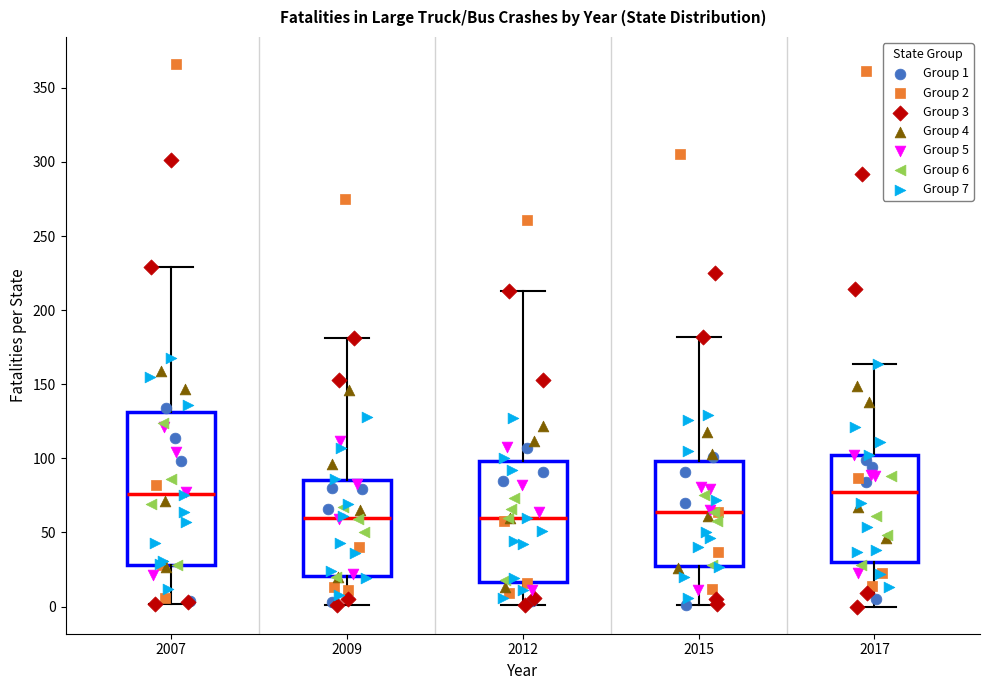

Comparing the boxes themselves (not the whiskers), which one is the tallest?

2007